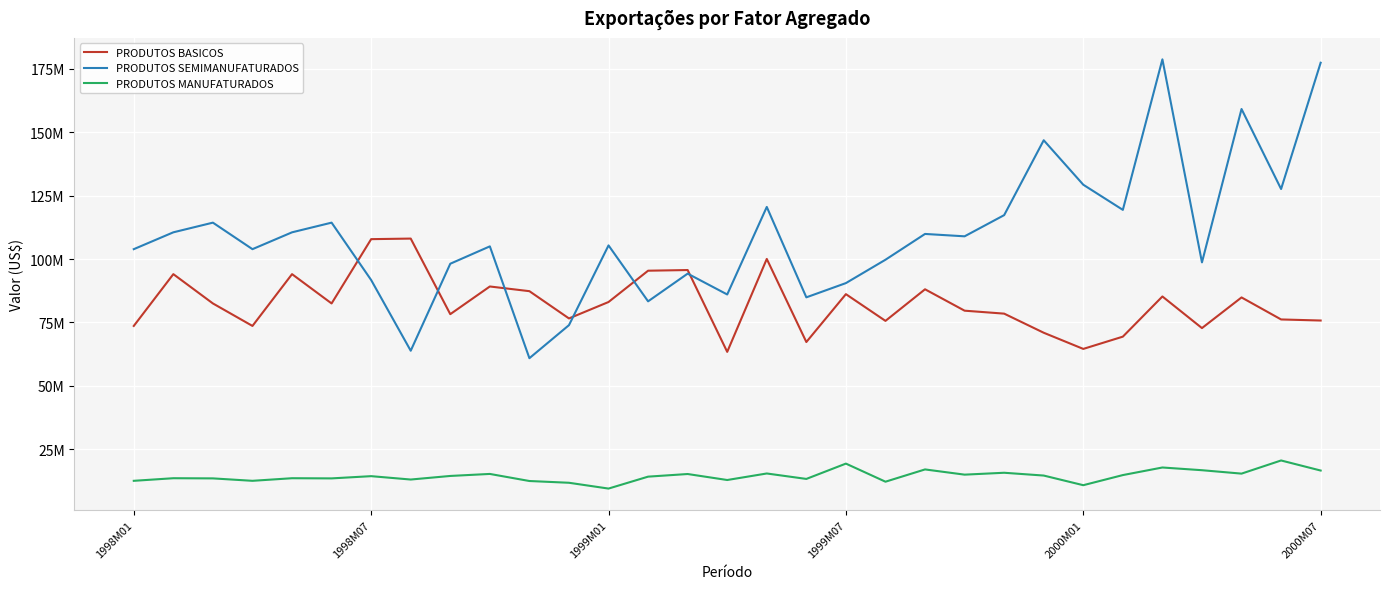

Does the chart have visible grid lines?

Yes